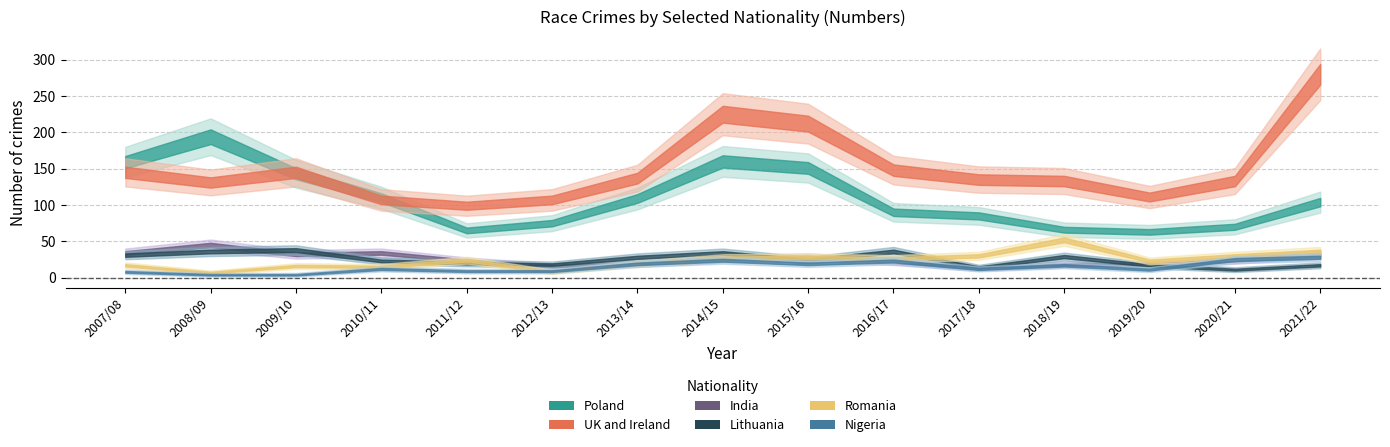

What is the label of the 1st point from the left?

2007/08